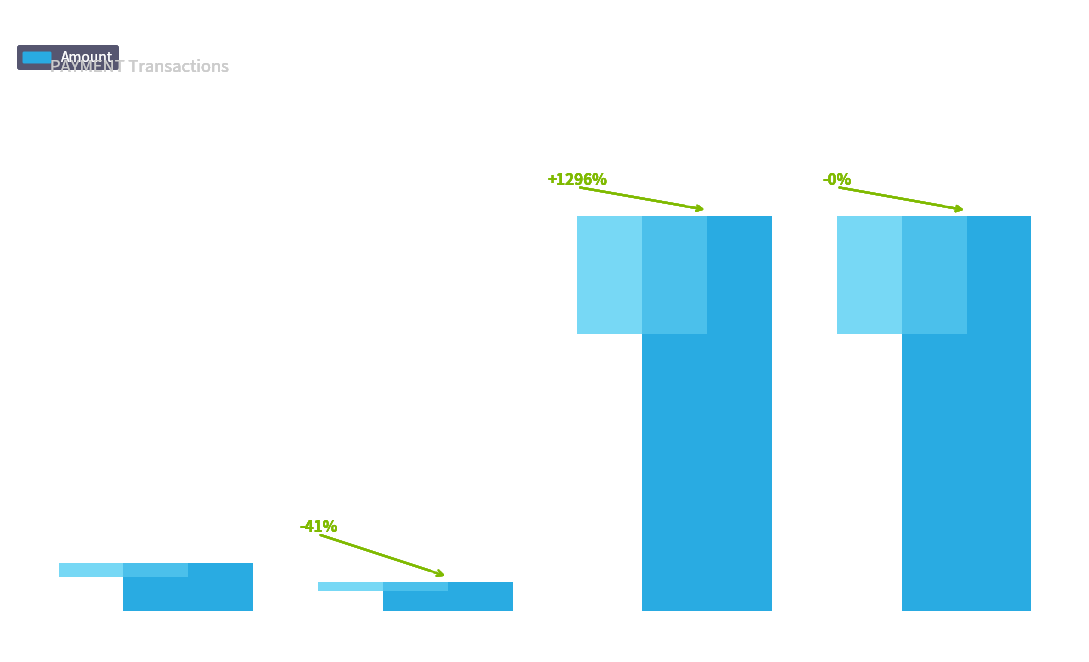

What is the ratio of the value at 117640 to the value at 117691?

0.1